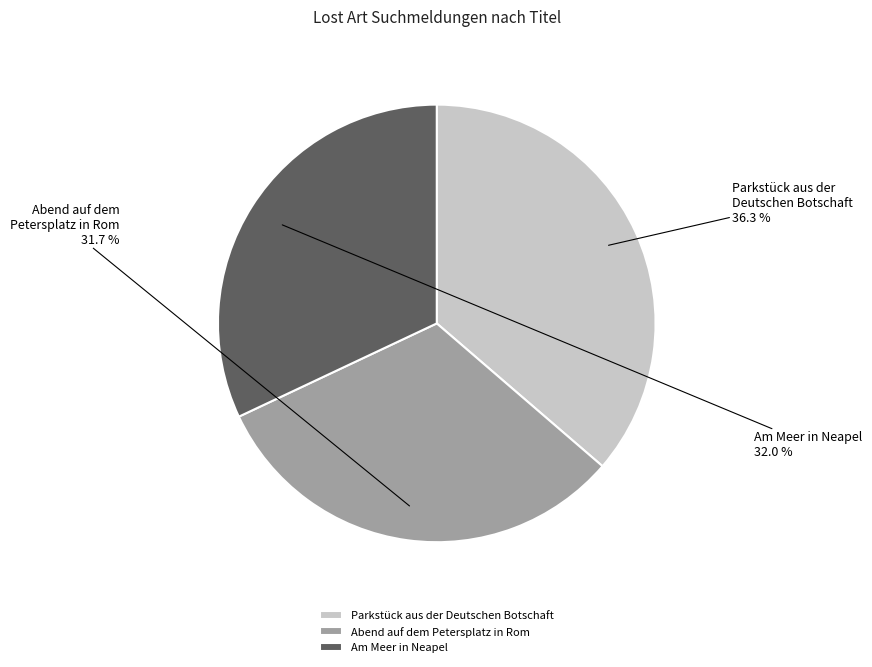

What percentage is the Parkstück aus der Deutschen Botschaft slice, to the nearest percent?

36%